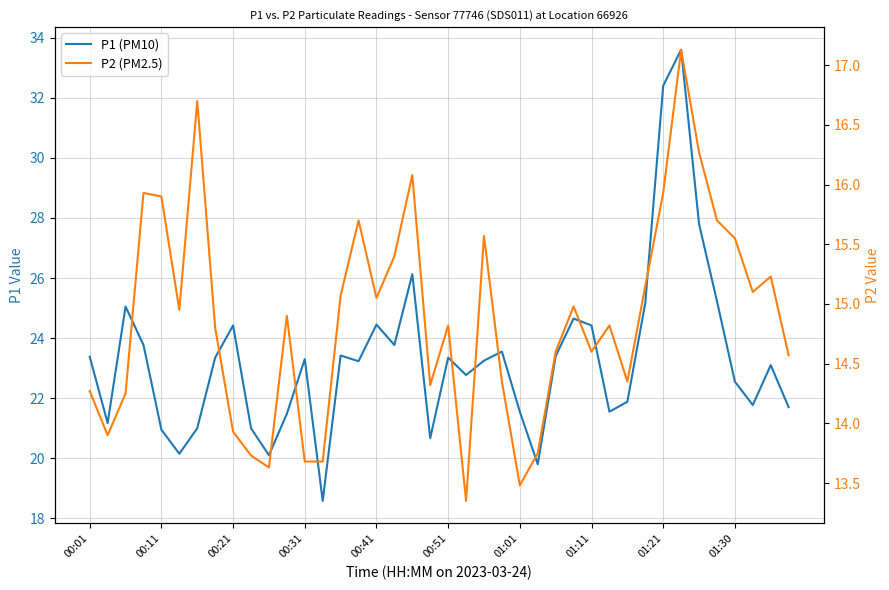

How many lines are shown in the chart?

2